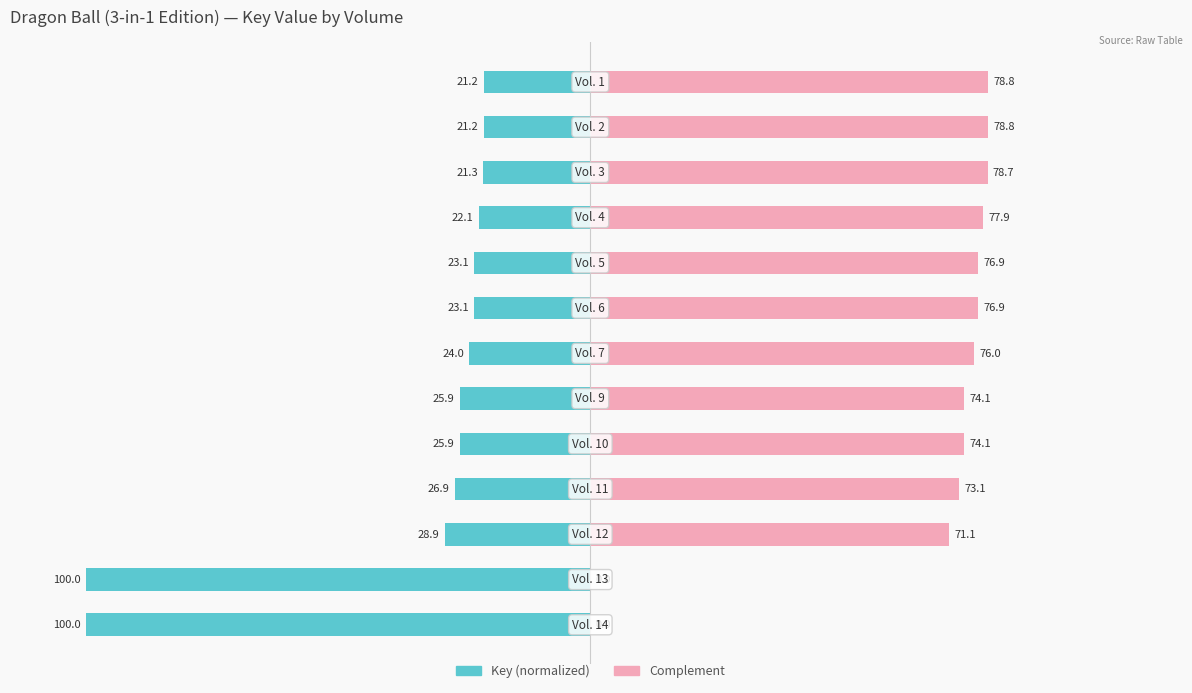

Reading left to right, what are all the values shown in this chart?

Key (normalized): -100.0	-100.0	-28.9	-26.9	-25.9	-25.9	-24.0	-23.1	-23.1	-22.1	-21.3	-21.2	-21.2
Complement: 0.0	0.0	71.1	73.1	74.1	74.1	76.0	76.9	76.9	77.9	78.7	78.8	78.8